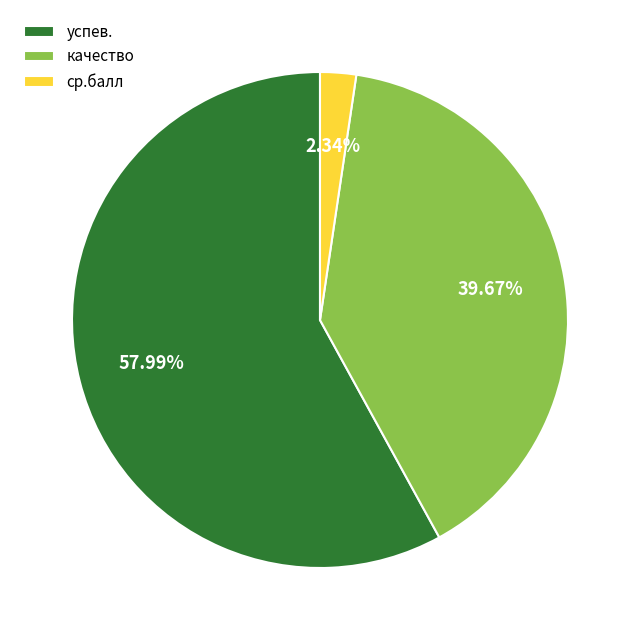

Rank the categories by value from lowest to highest.

ср.балл, качество, успев.